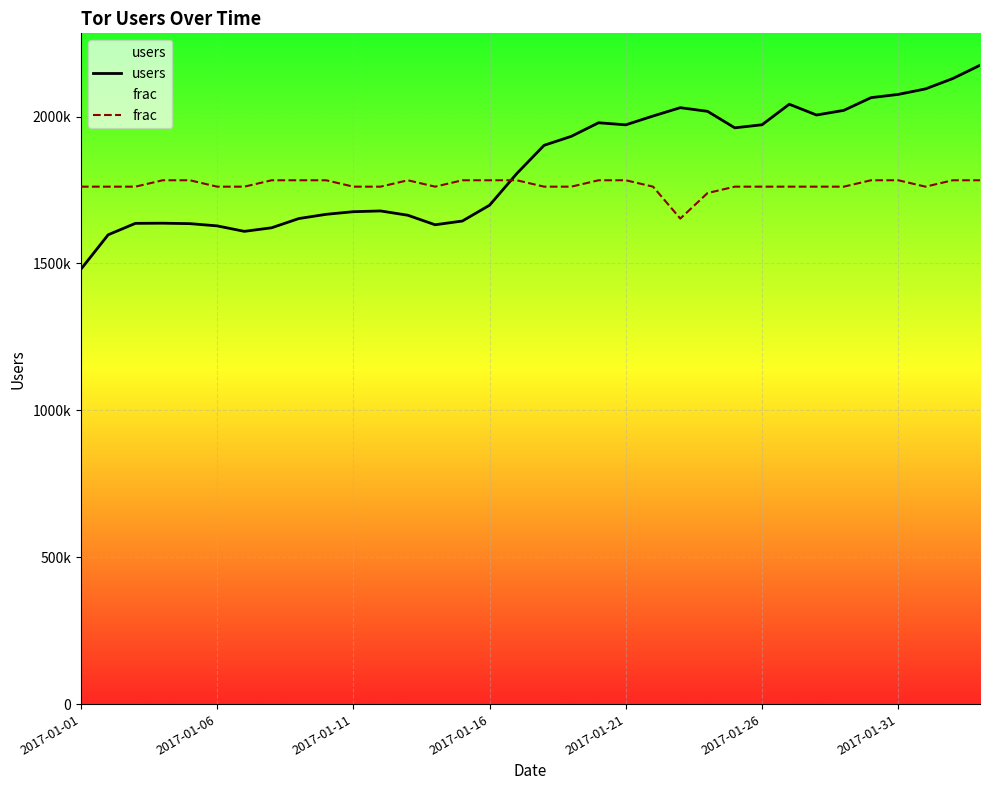

How many distinct data groups are displayed?

2